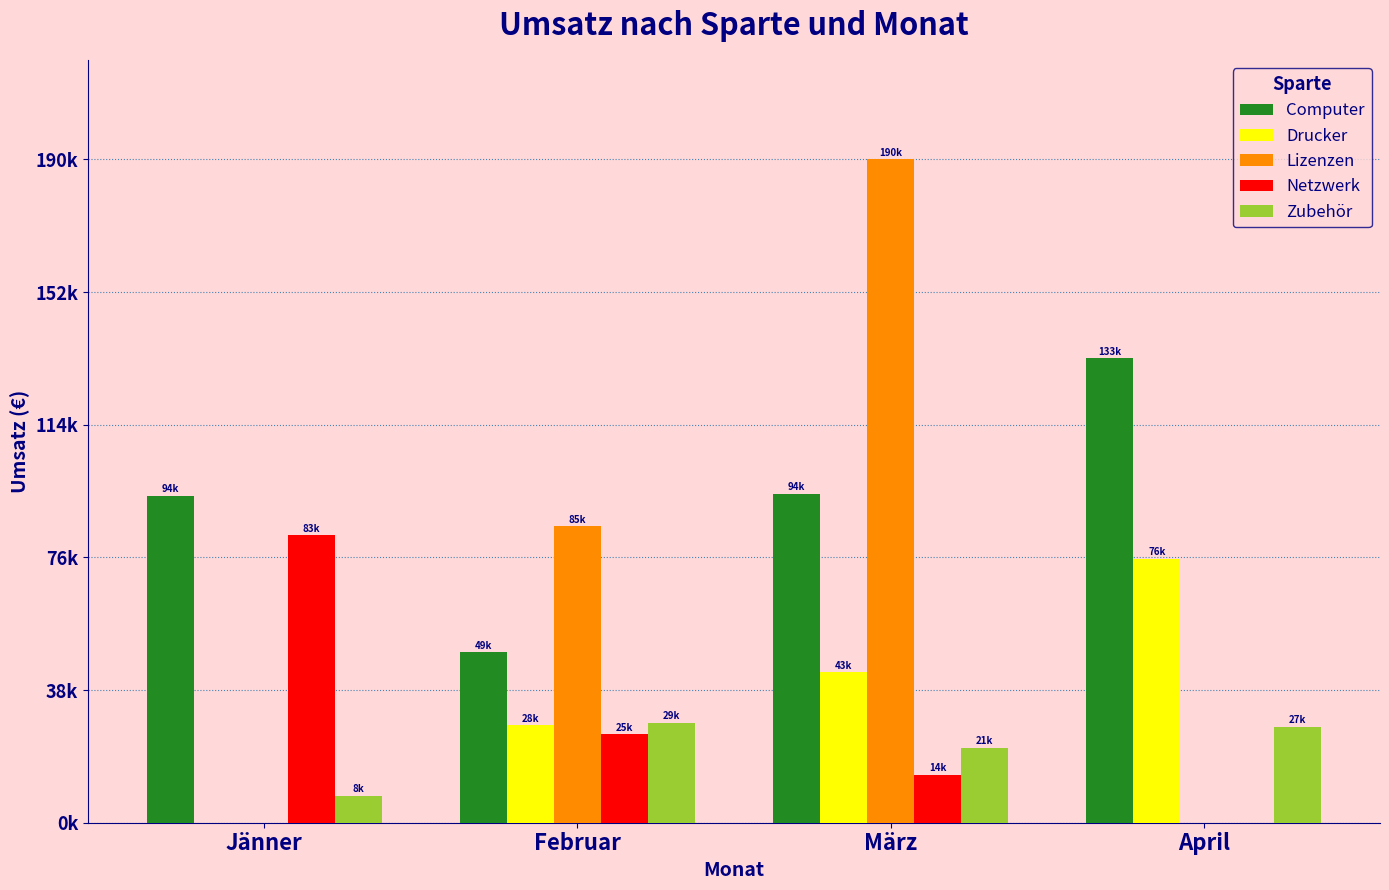

What is the sum of the Drucker values at Jänner and April?

75780